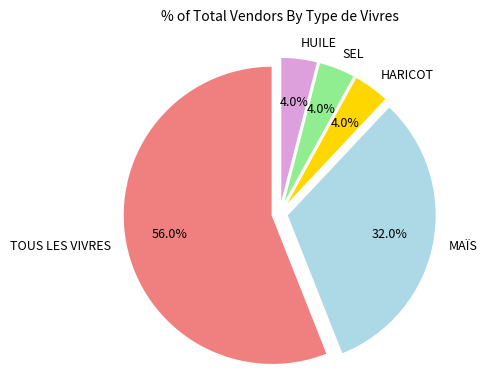

Does any single category account for the majority?

Yes